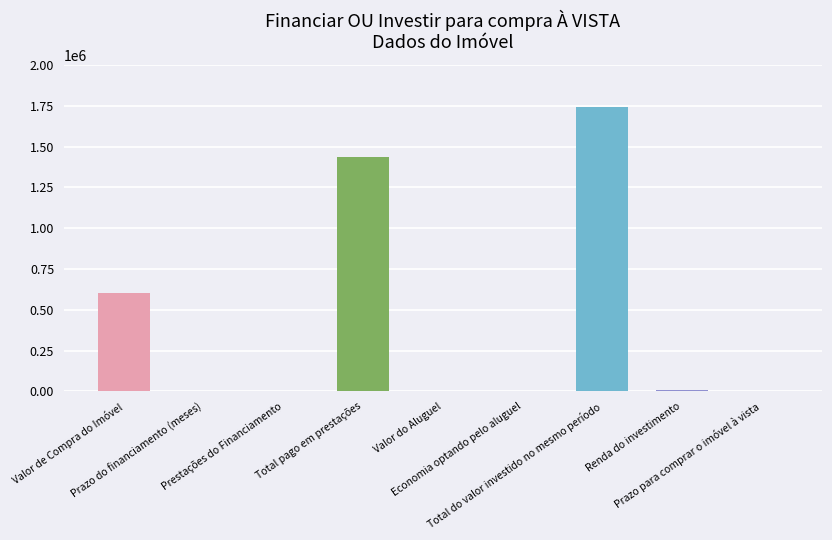

How many series are shown in this chart?

1